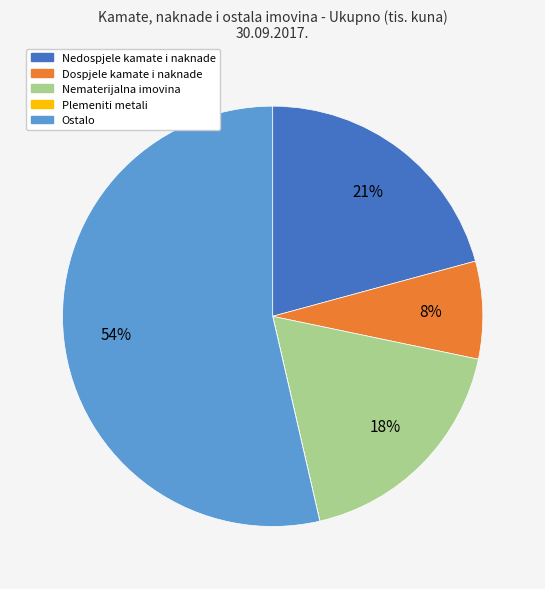

To the nearest percent, what portion does Dospjele kamate i naknade represent?

8%